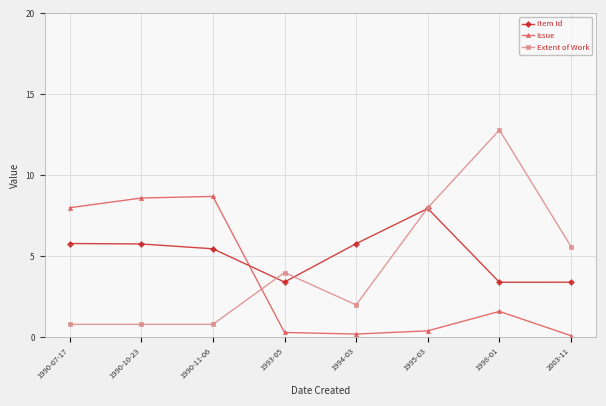

True or false: Extent of Work has more than 1 points higher than both neighbors.

True